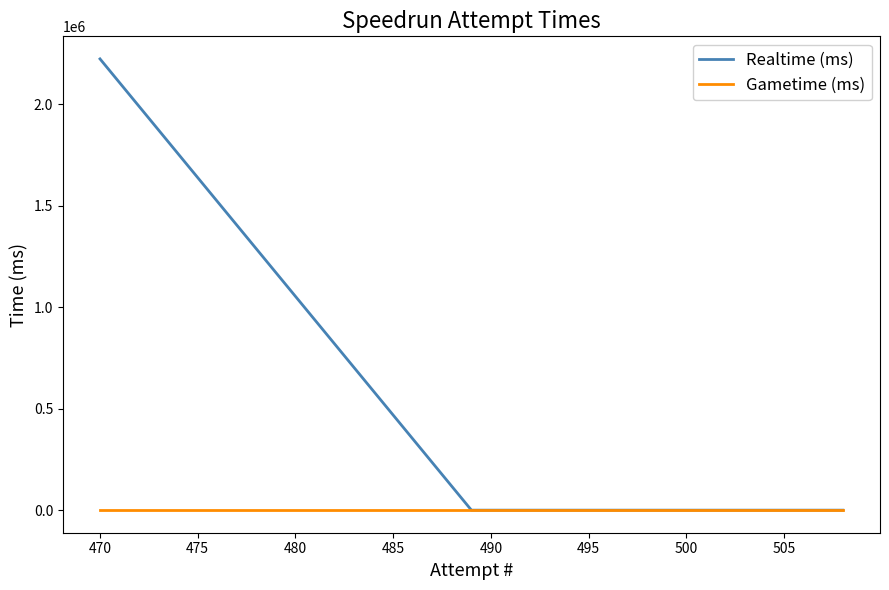

What is the highest value of the Realtime (ms) series?

2224519